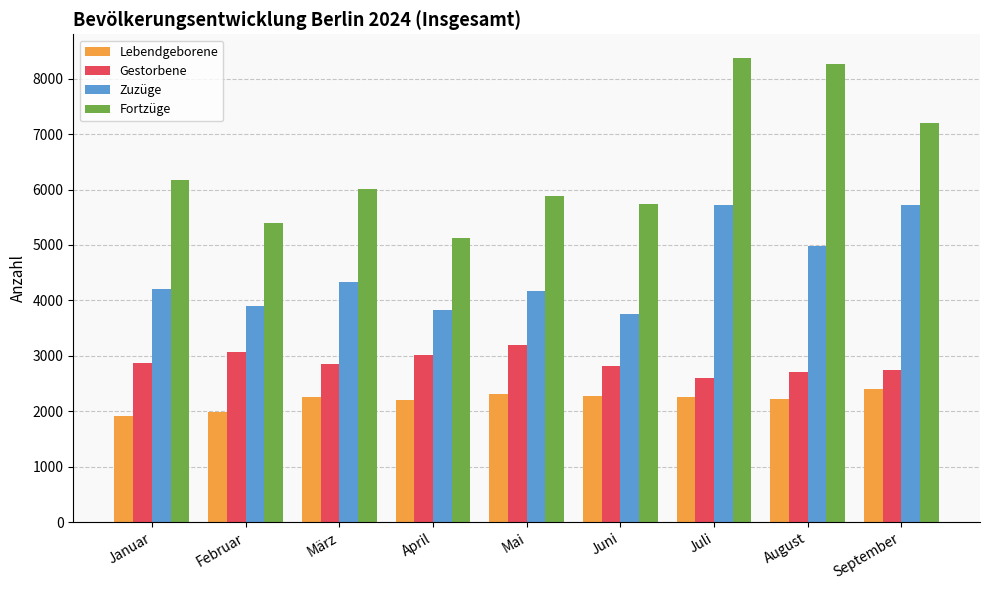

At April, list the series in order from largest to smallest.

Fortzüge, Zuzüge, Gestorbene, Lebendgeborene